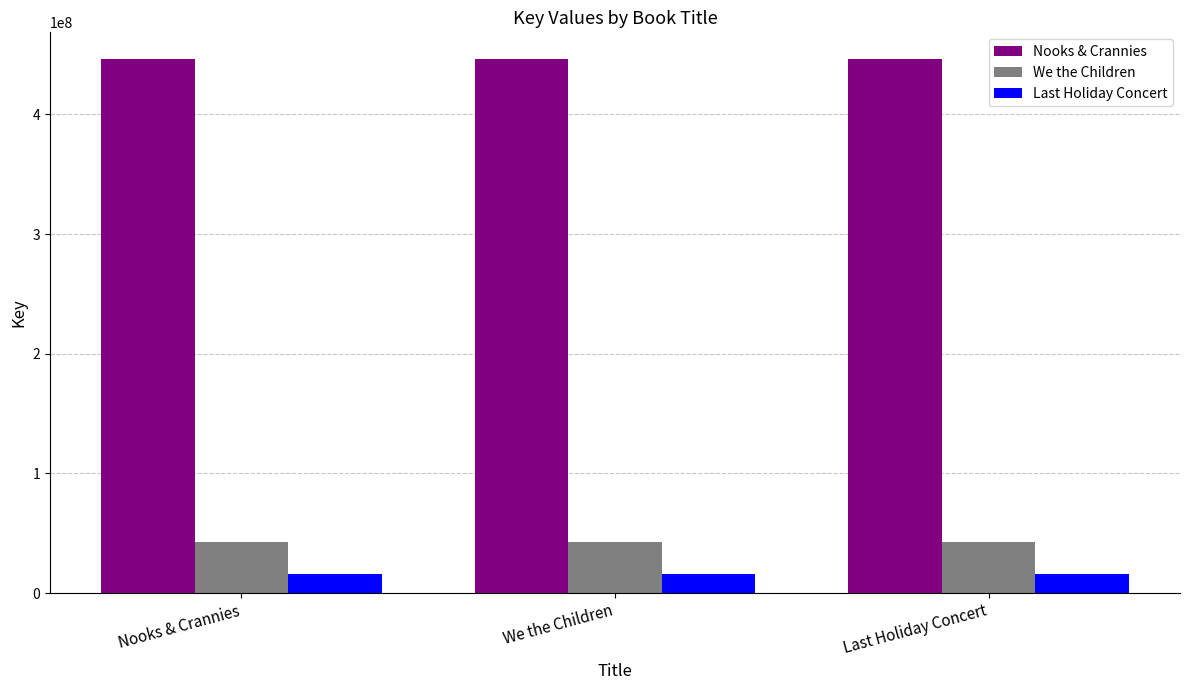

Rank the series by their maximum value, from lowest to highest.

Last Holiday Concert, We the Children, Nooks & Crannies